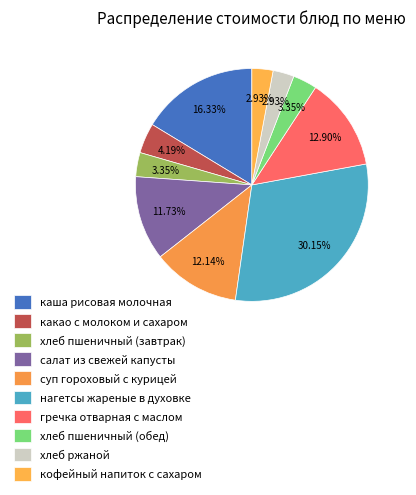

What is the ratio of the value at хлеб ржаной to the value at каша рисовая молочная?

0.2